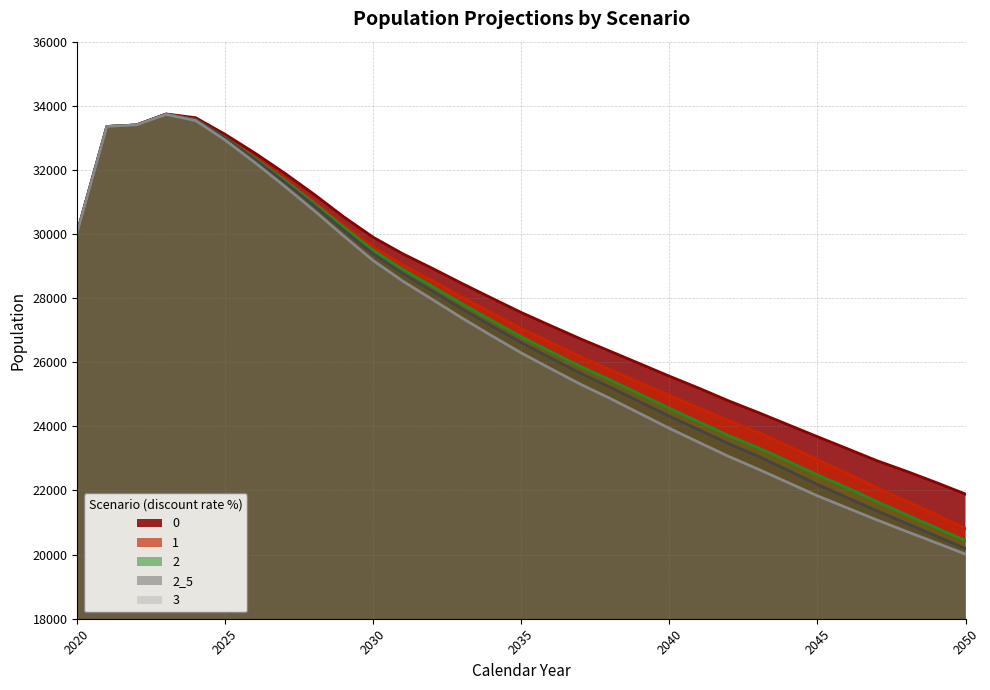

Does the chart have visible grid lines?

Yes